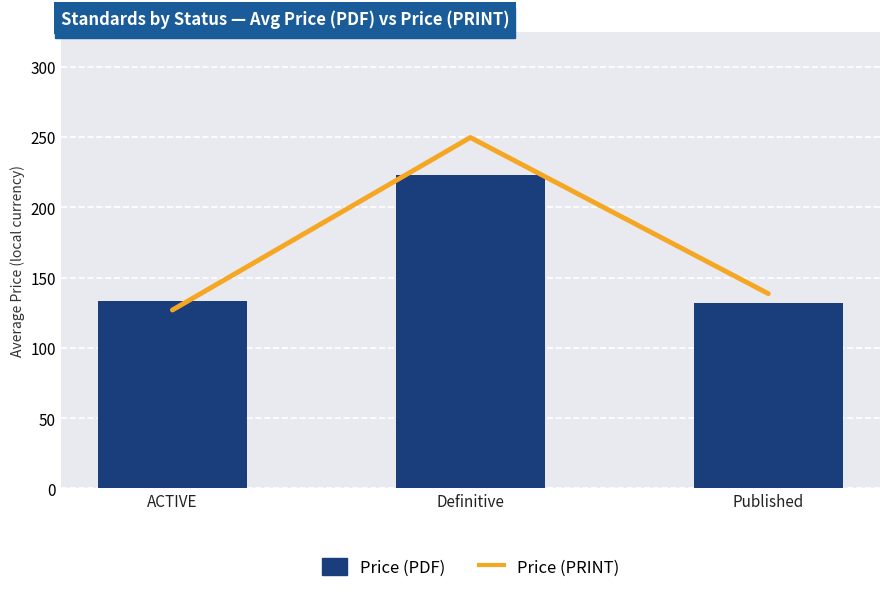

What is the total value across all series at ACTIVE?

260.6